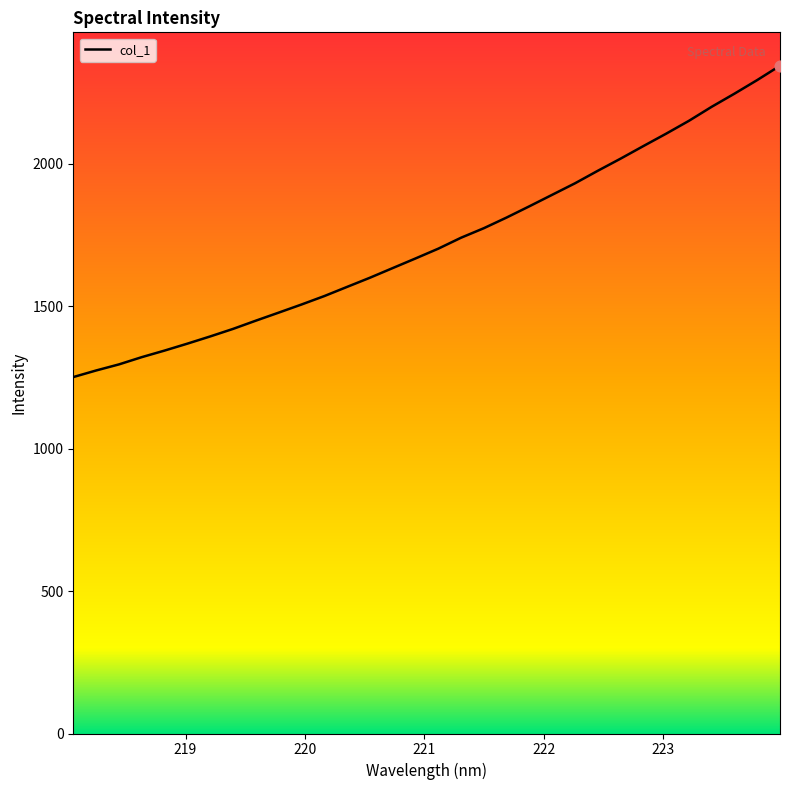

What is the difference between the maximum and minimum values?

1092.9